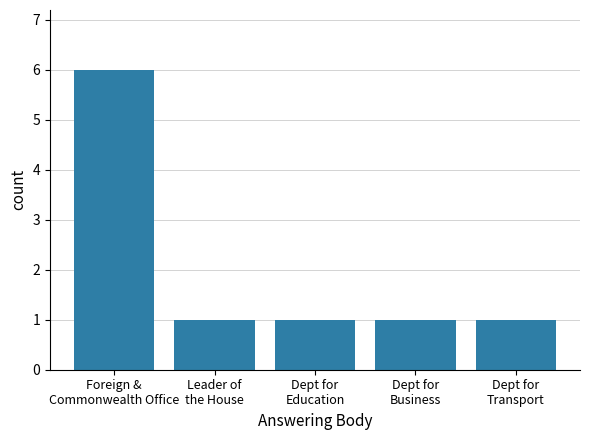

What is the approximate value at Leader of
the House?

1